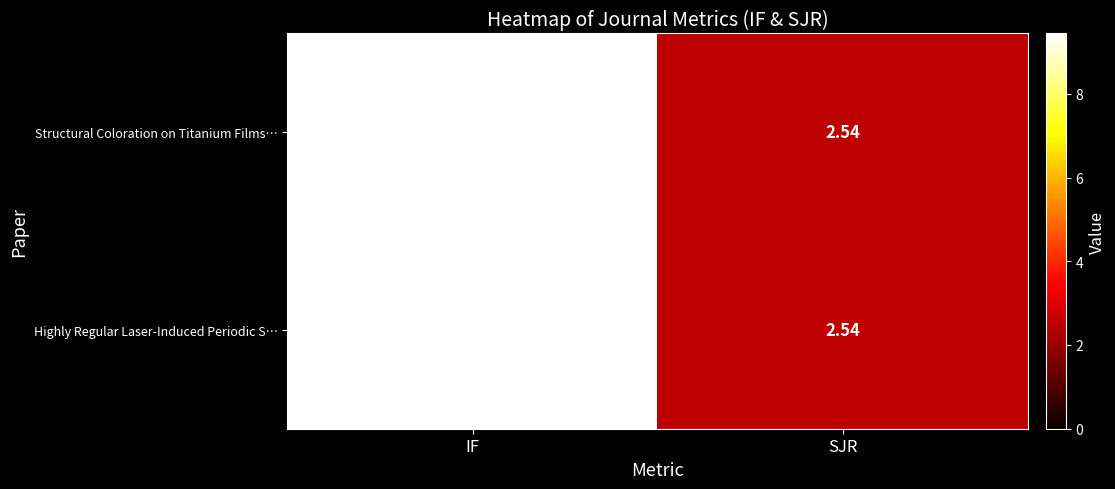

Which label corresponds to the smallest value in the chart?

SJR